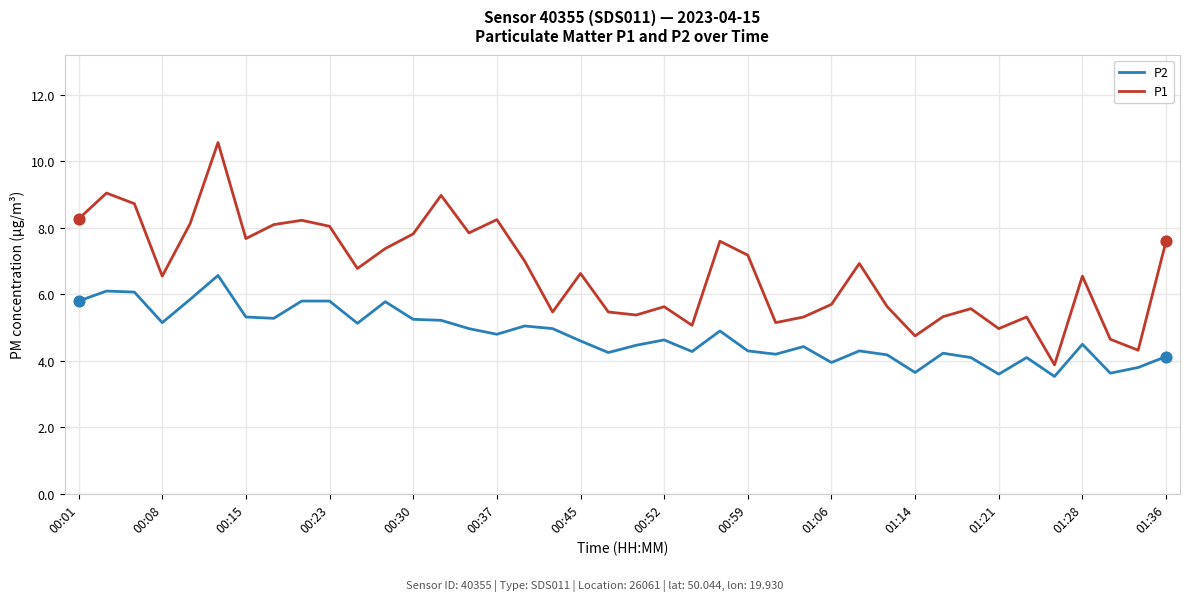

What are all the series names shown in the legend?

P2, P1